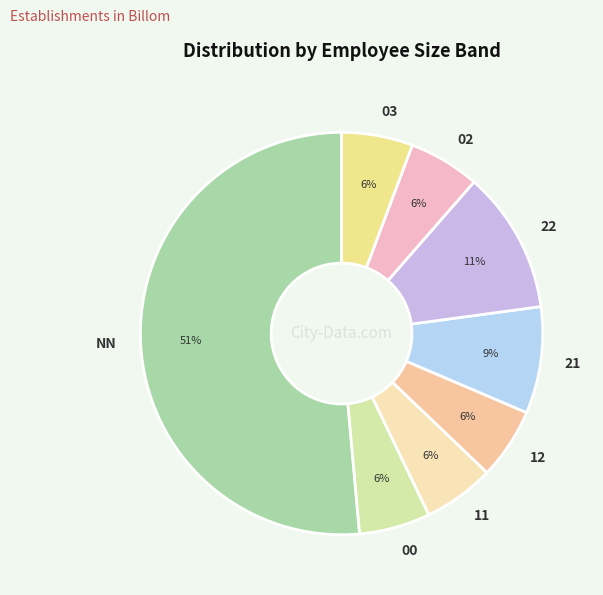

Is the sum of 00 and NN greater than half?

Yes